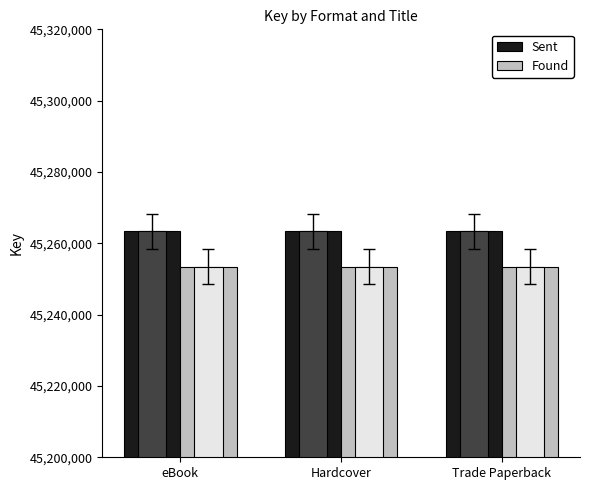

Which series has the largest total across all categories?

Sent